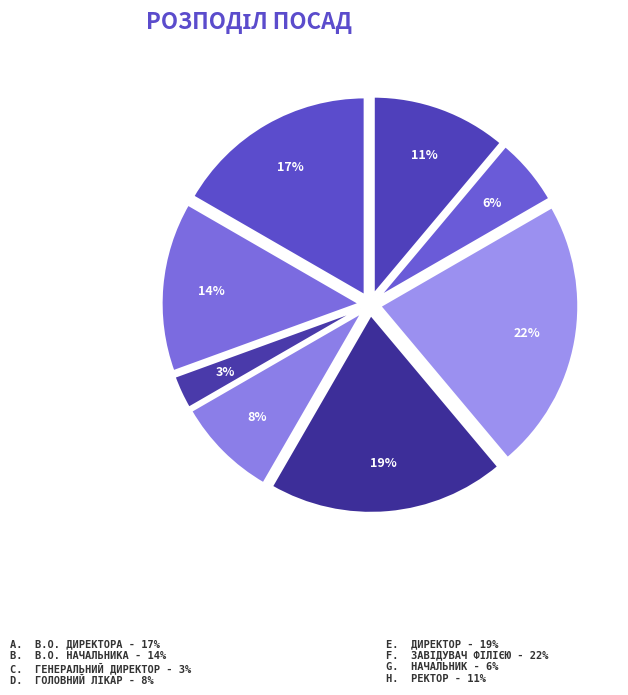

Rank the categories by value from lowest to highest.

Генеральний директор, Начальник, Головний лікар, Ректор, В.о. начальника, В.о. директора, Директор, Завідувач філією